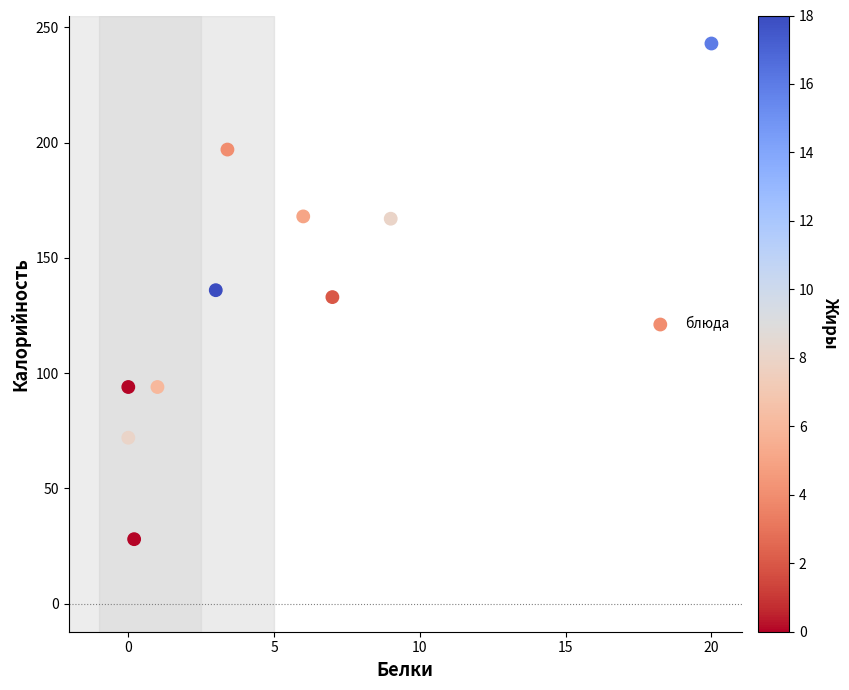

What is the average Y value?

133